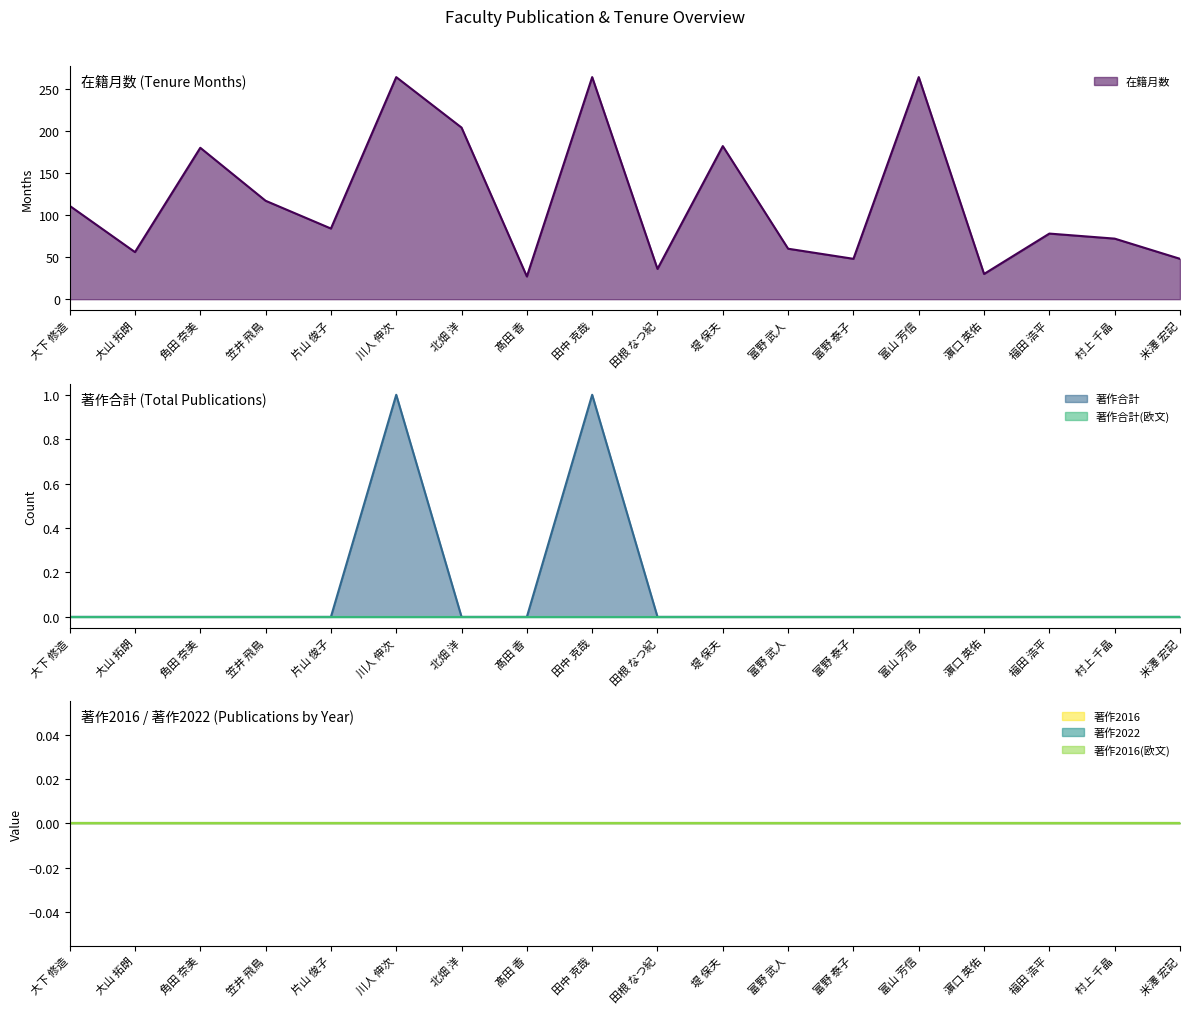

Count the 著作合計 values in the range 0 to 1.

18